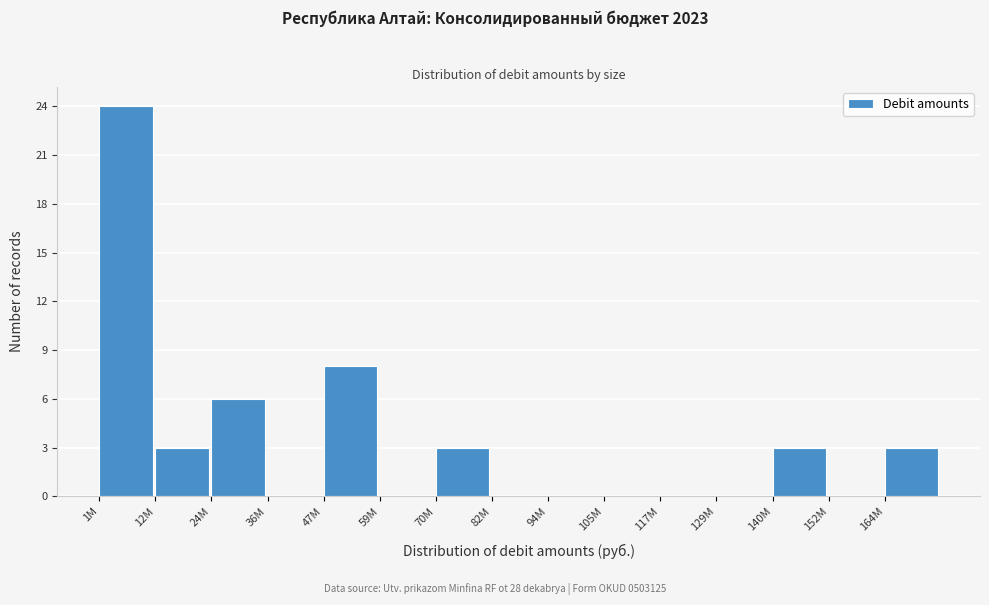

Reading left to right, transcribe all the data shown in this chart.

1M=24	12M=3	24M=6	36M=0	47M=8	59M=0	70M=3	82M=0	94M=0	105M=0	117M=0	129M=0	140M=3	152M=0	164M=3